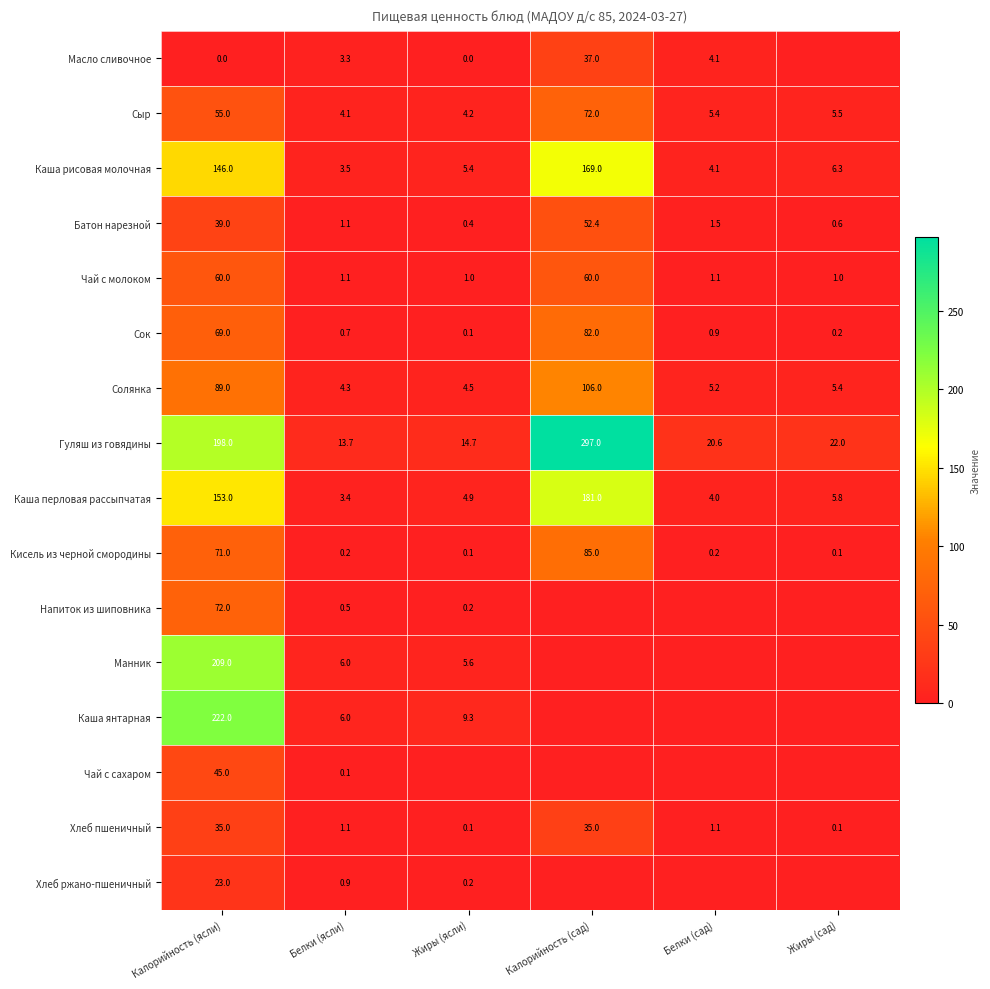

Which has a higher value, Жиры (ясли) or Калорийность (ясли)?

Жиры (ясли)